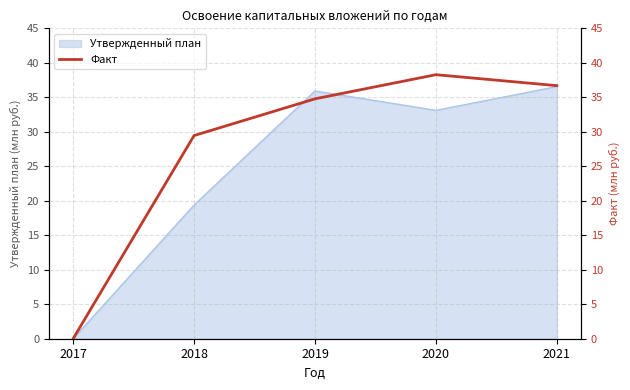

At which category does the chart reach its minimum across all series?

2017